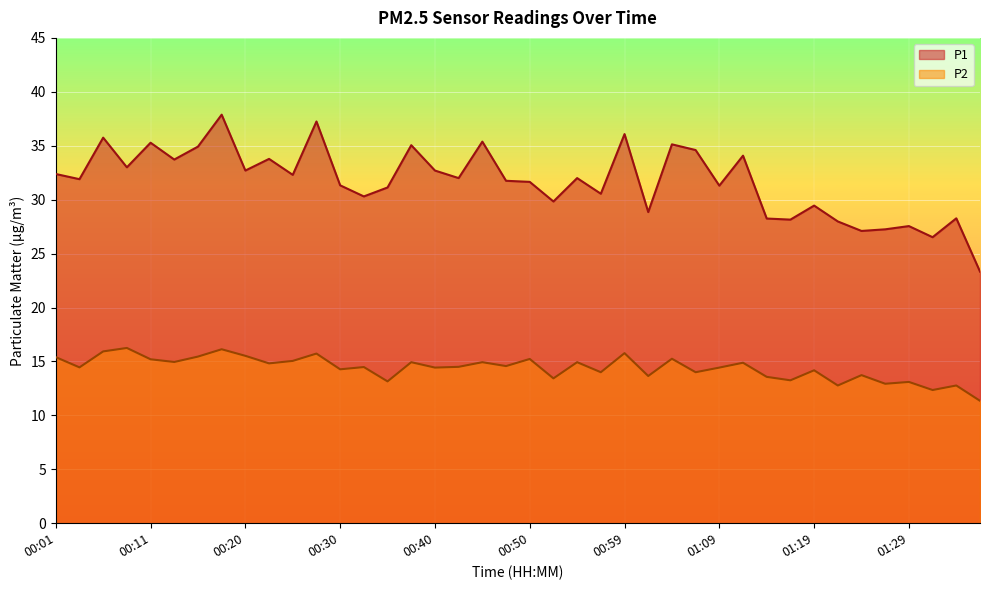

What position from the left is 00:20?

9